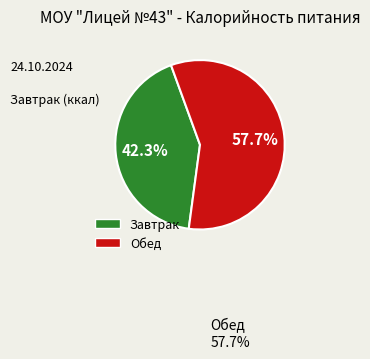

Combined, what portion of the pie is Завтрак and Обед?

100.0%